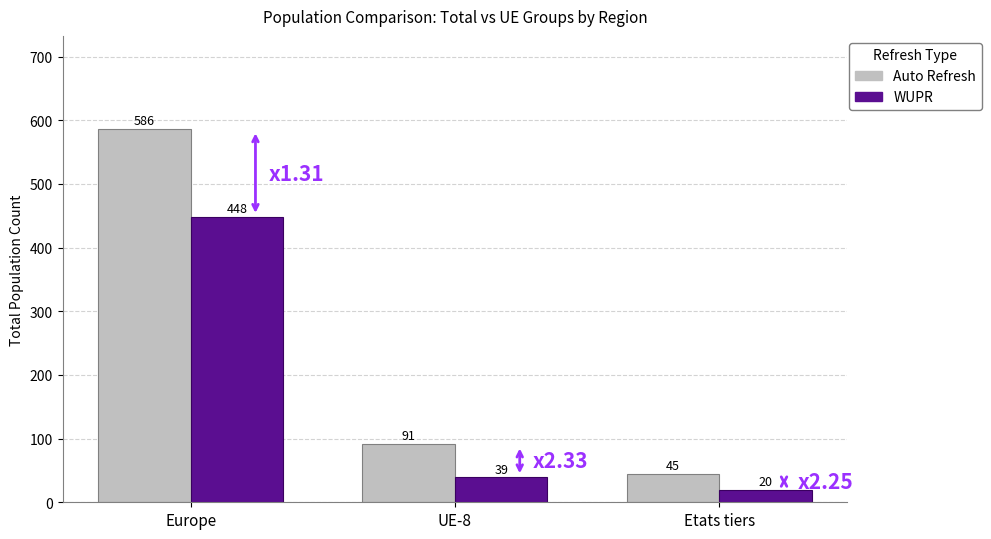

At which category is the sum across all series the highest?

Europe